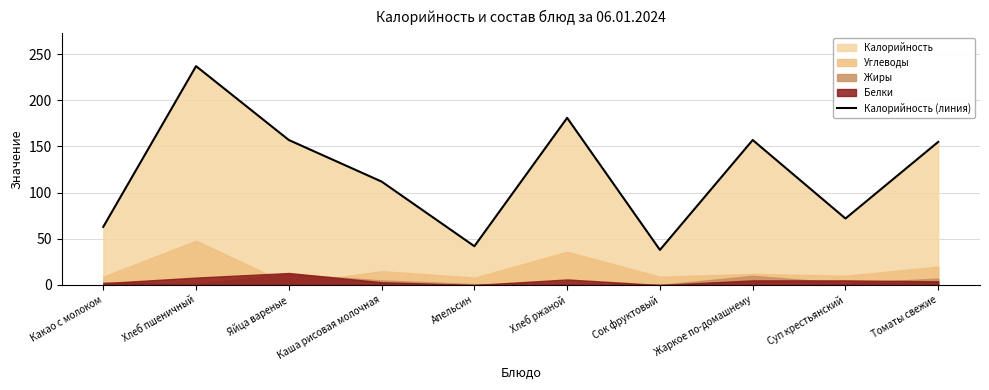

What is the sum of the values at Каша рисовая молочная and Хлеб ржаной?

293